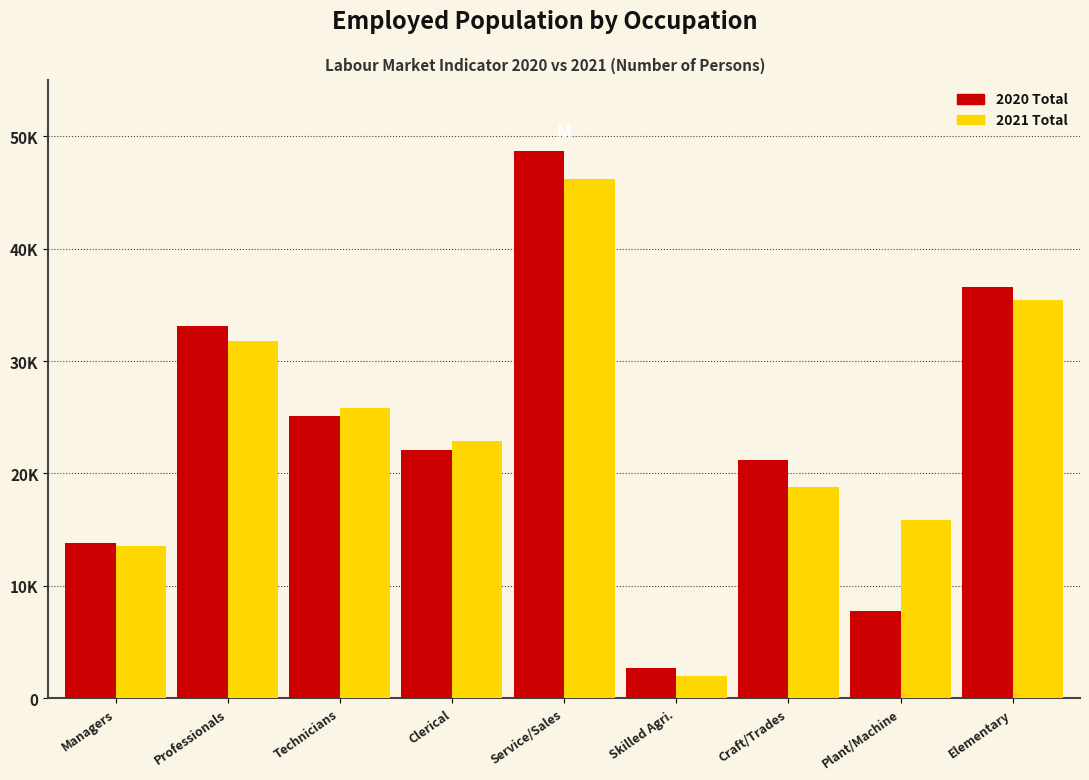

What are all the series names shown in the legend?

2020 Total, 2021 Total